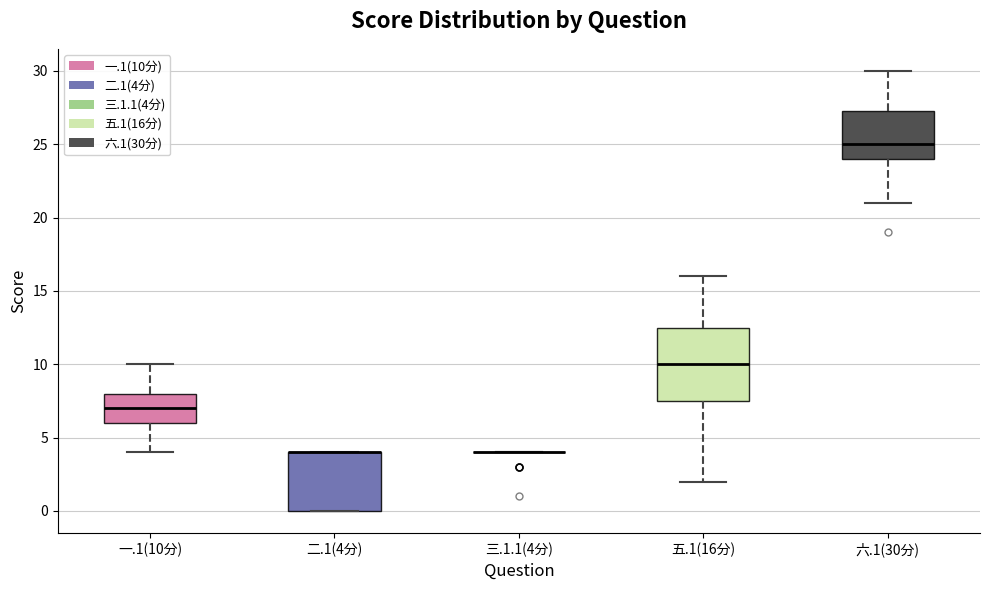

Comparing the boxes themselves (not the whiskers), which one is the tallest?

五.1(16分)